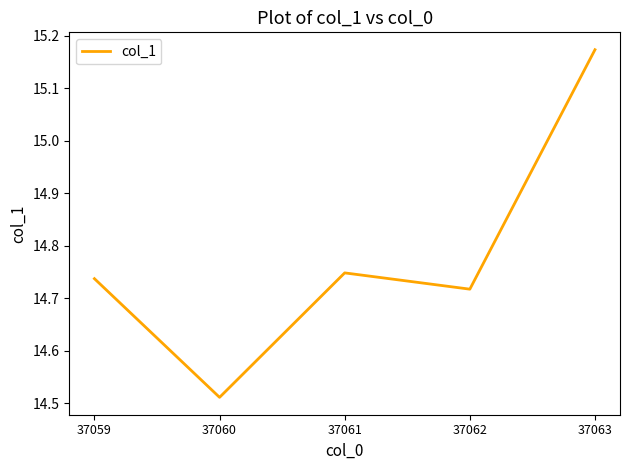

How many interior local peaks (higher than both neighbors) does the data have?

1